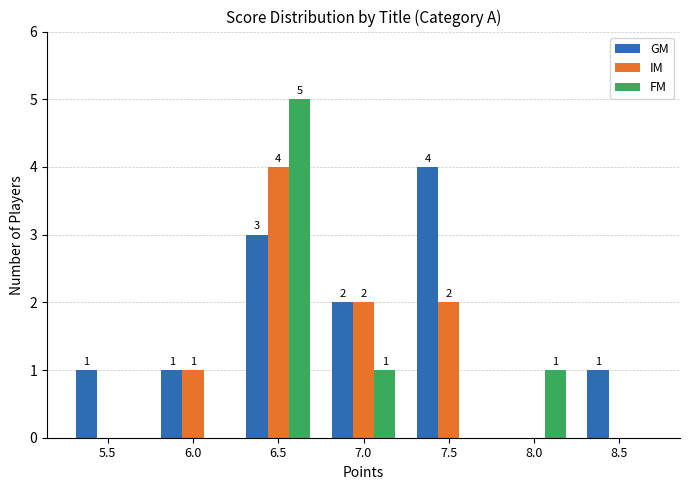

The value of IM at 5.5 is 0. True or false?

True